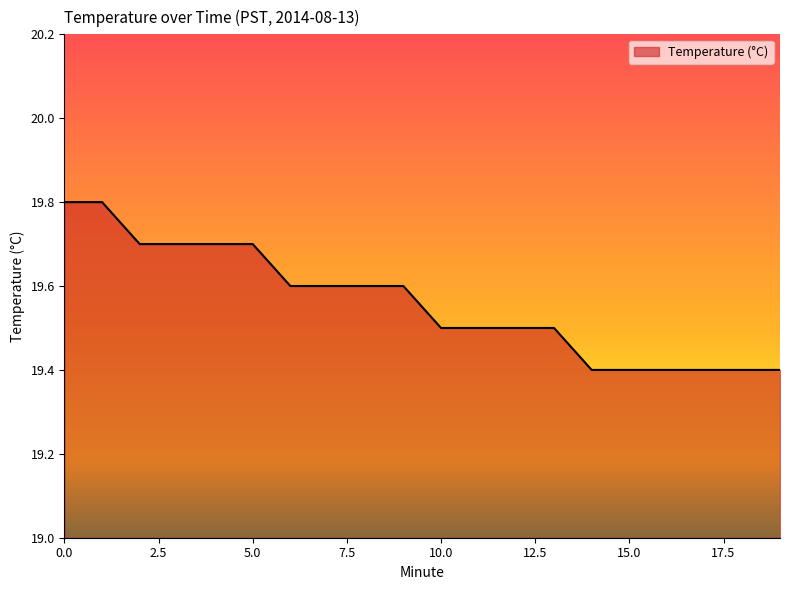

What is the difference between the maximum and minimum values?

0.4